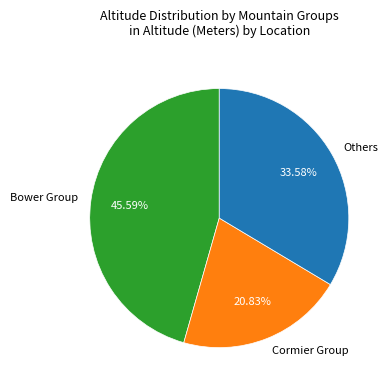

Does any single category account for the majority?

No